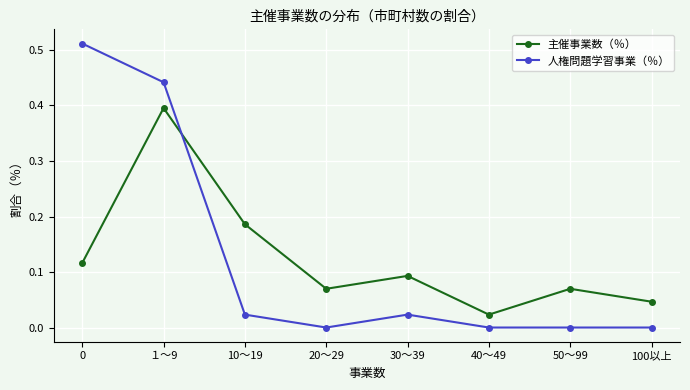

What is the sum of all 主催事業数（％） values?

1.0